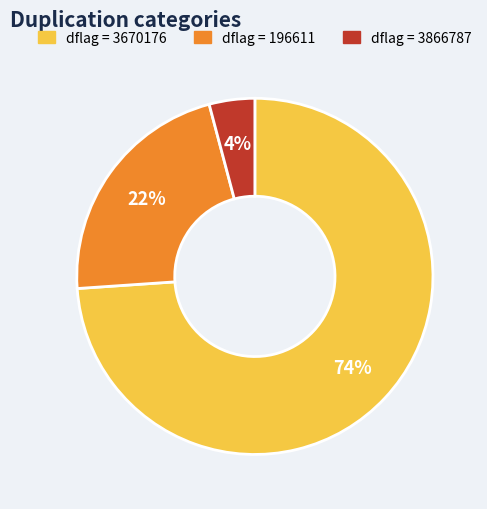

Does any single category account for the majority?

Yes